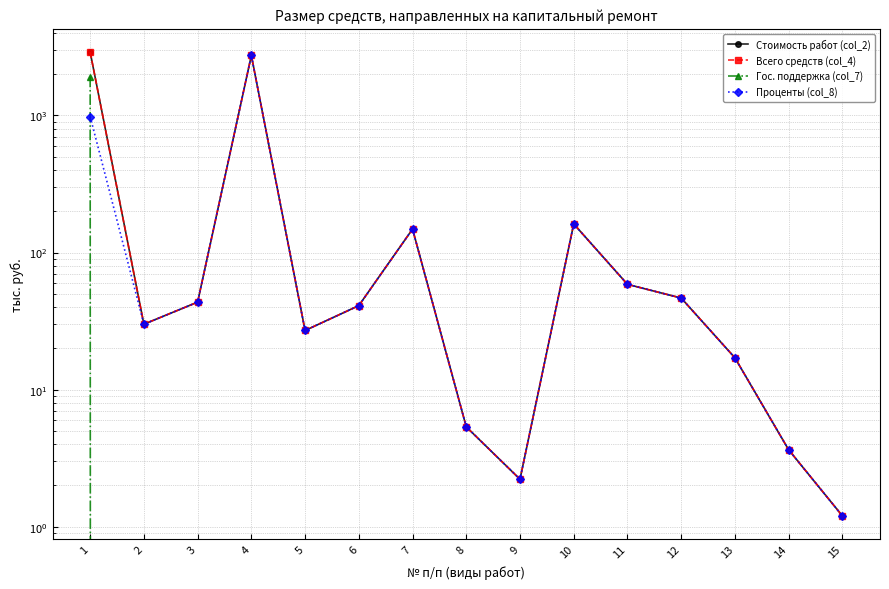

Where does the Всего средств (col_4) series first go above 41?

1